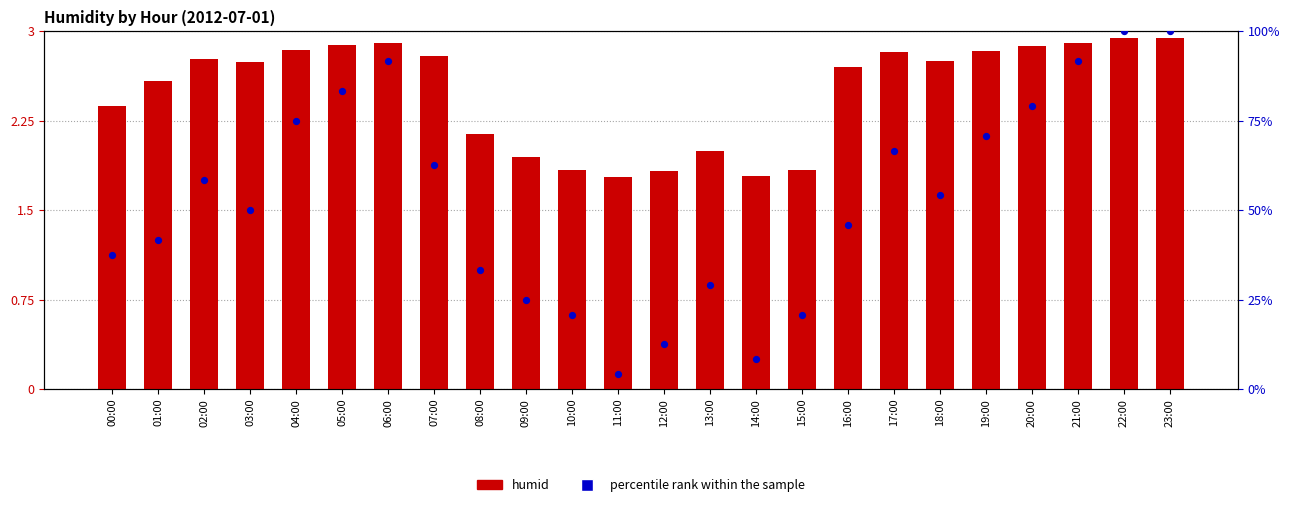

Which series has the largest total across all categories?

percentile rank within the sample